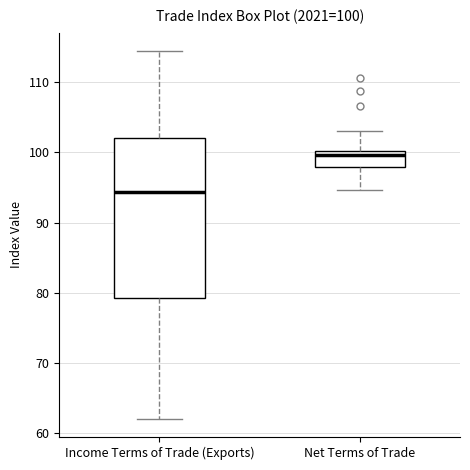

Which box's median line is the highest?

Net Terms of Trade